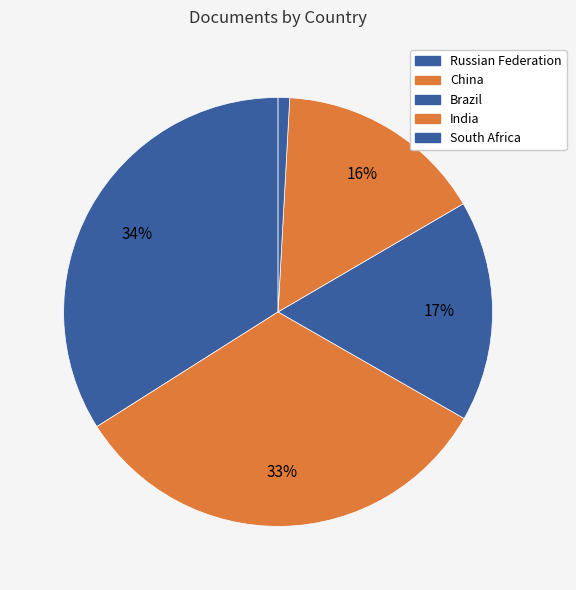

Combined, do South Africa and Brazil account for over 50%?

No